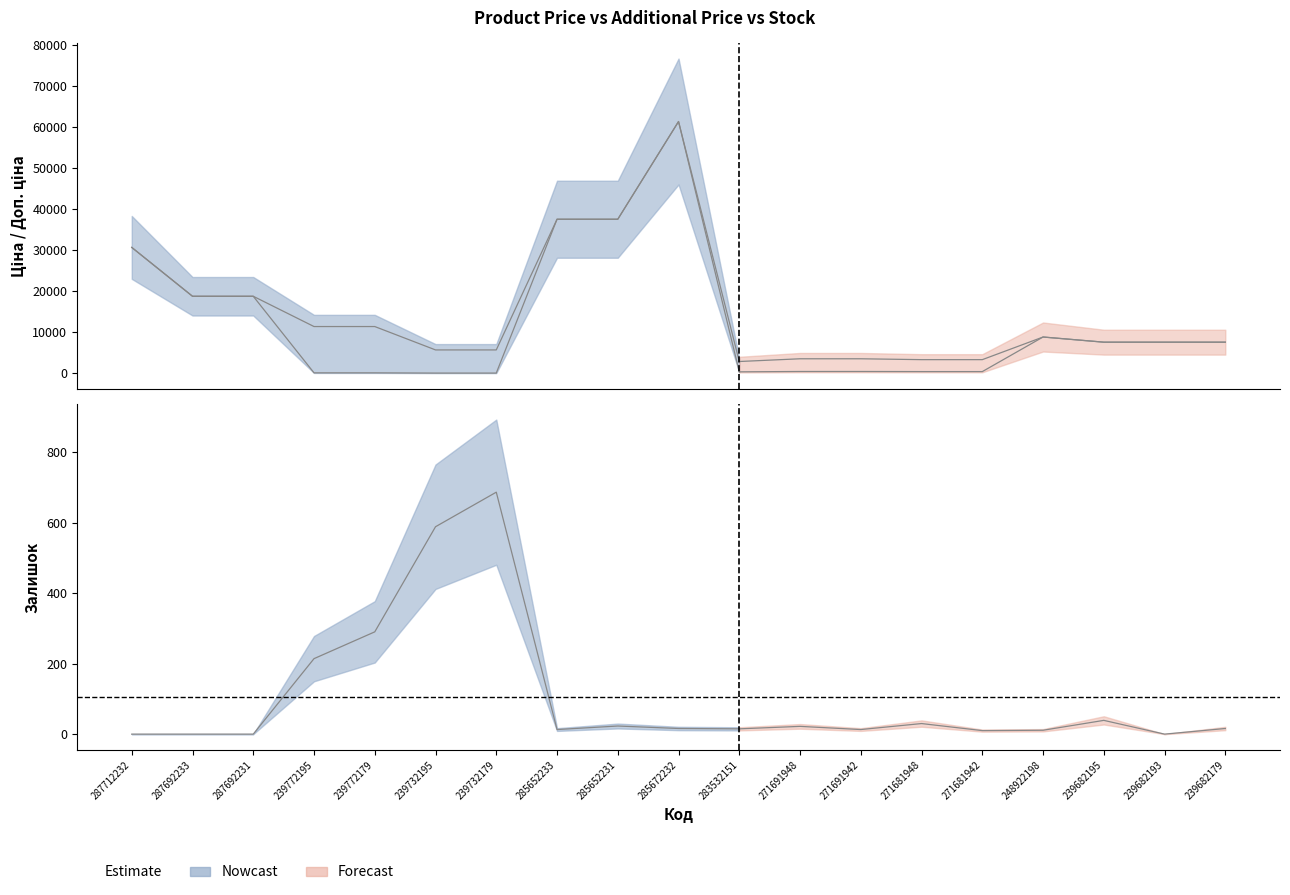

The Ціна series shows 114.1 at 239772179. True or false?

True